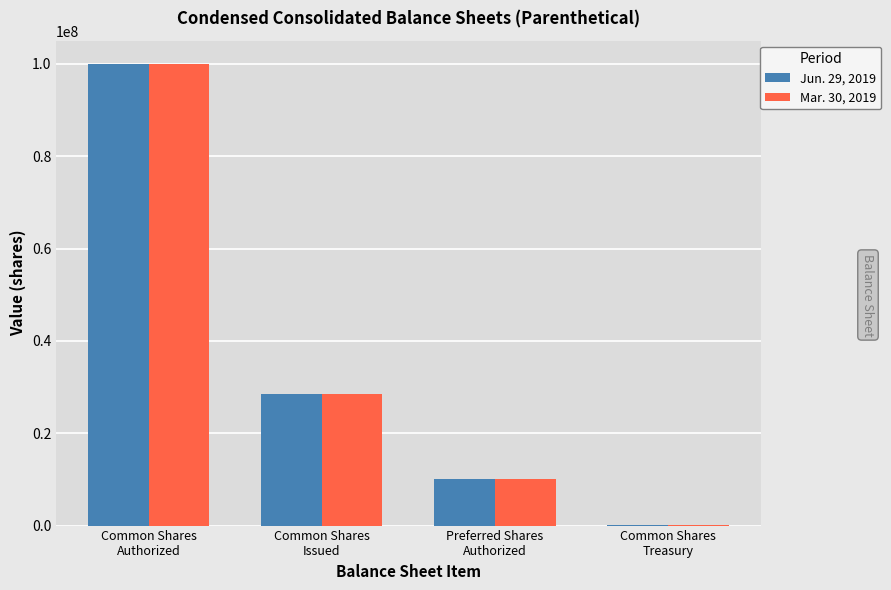

Which category has the highest value across all series?

Common Shares
Authorized